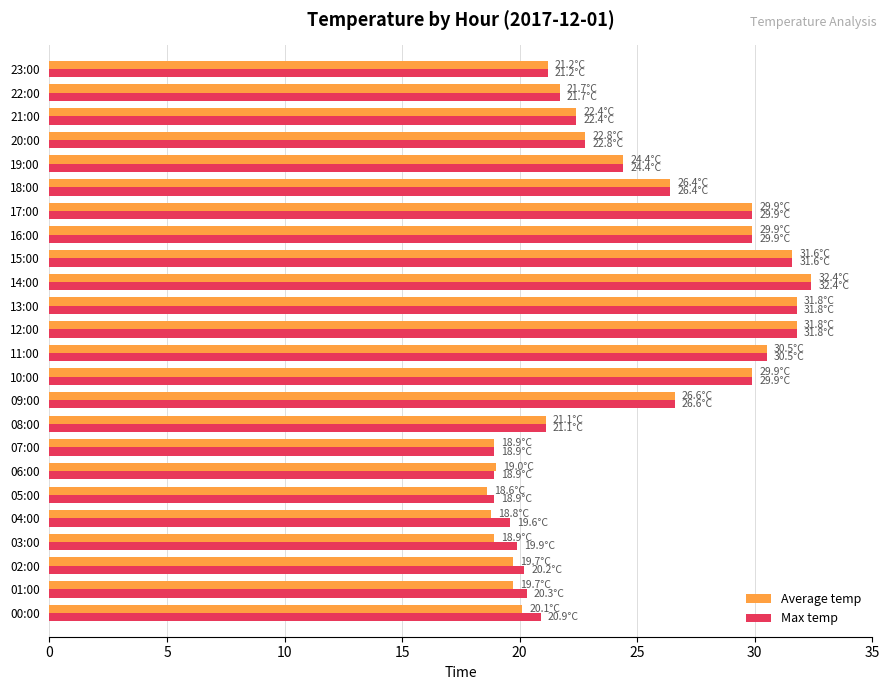

What is the spread (max minus min) of values at 01:00?

0.6